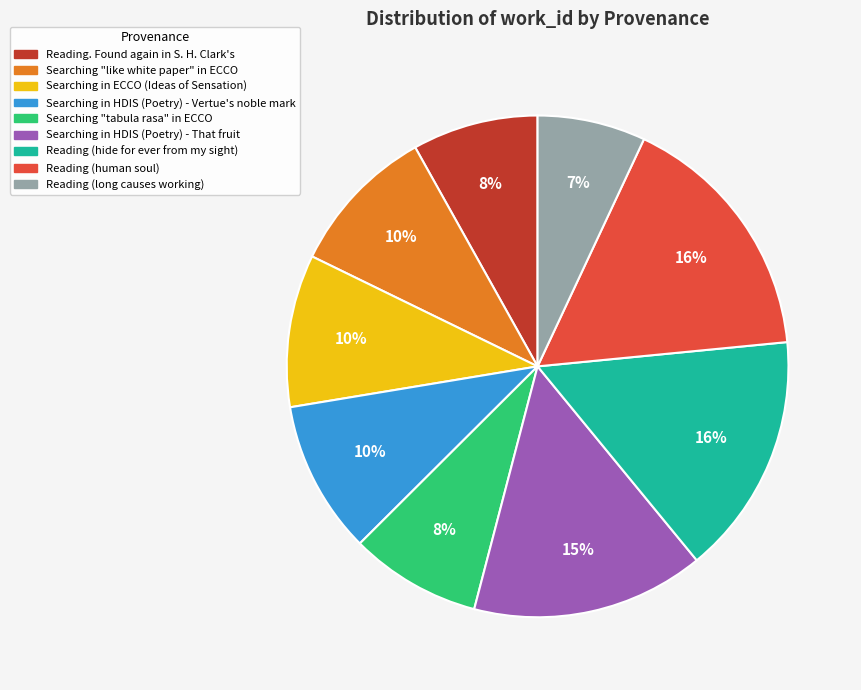

Is Searching "tabula rasa" in ECCO the majority of the pie?

No